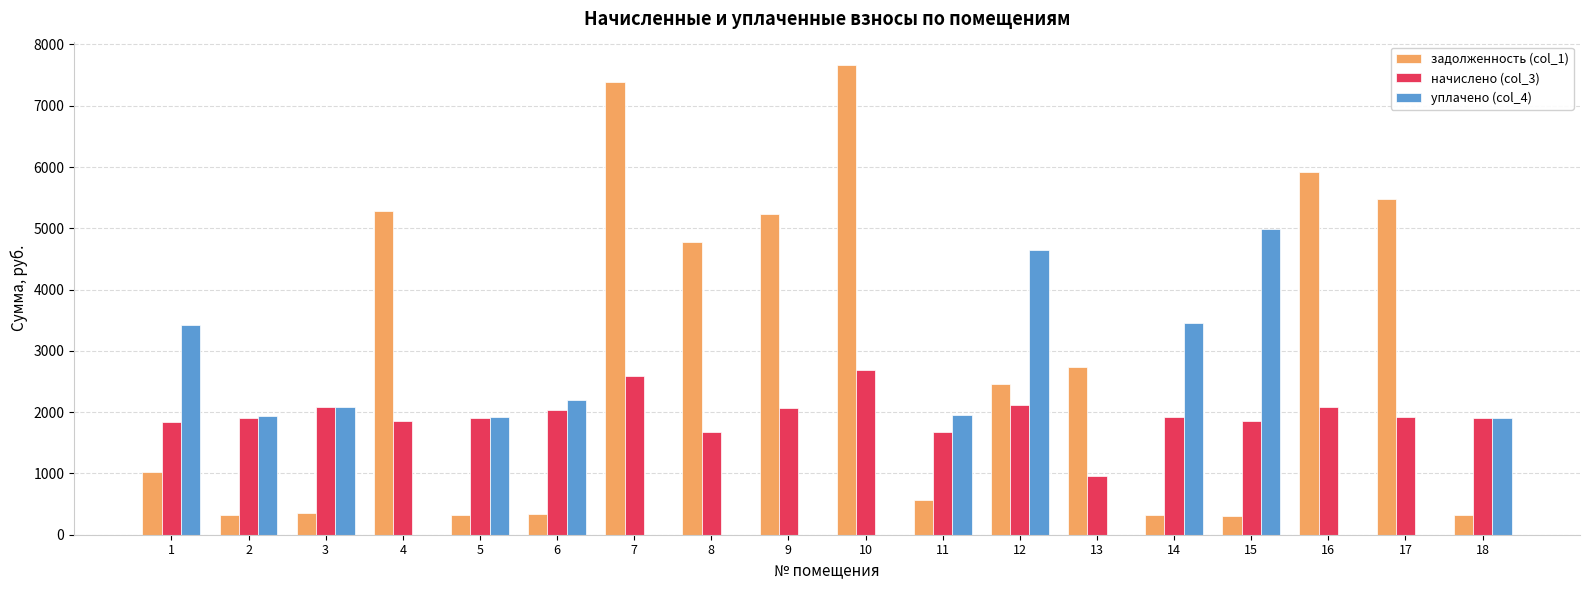

The value of задолженность (col_1) at 7 is 1503.2. True or false?

False